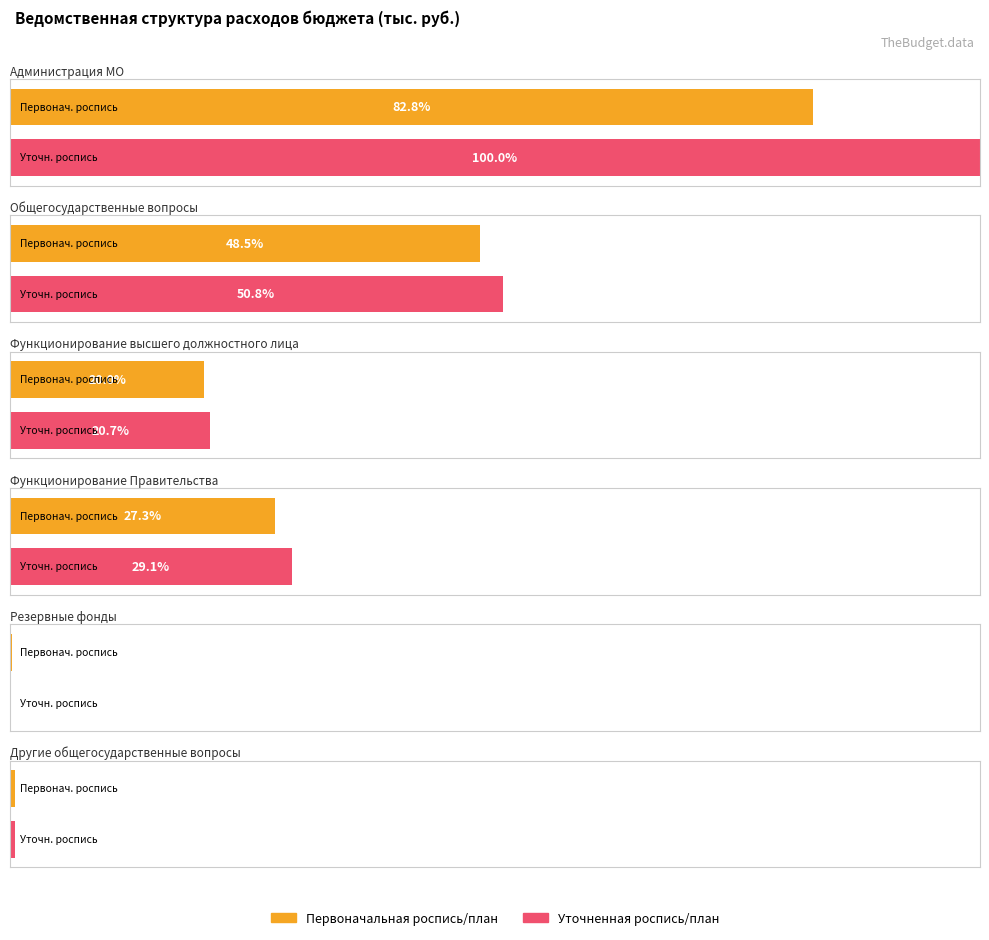

Which category has the highest value across all series?

Администрация МО